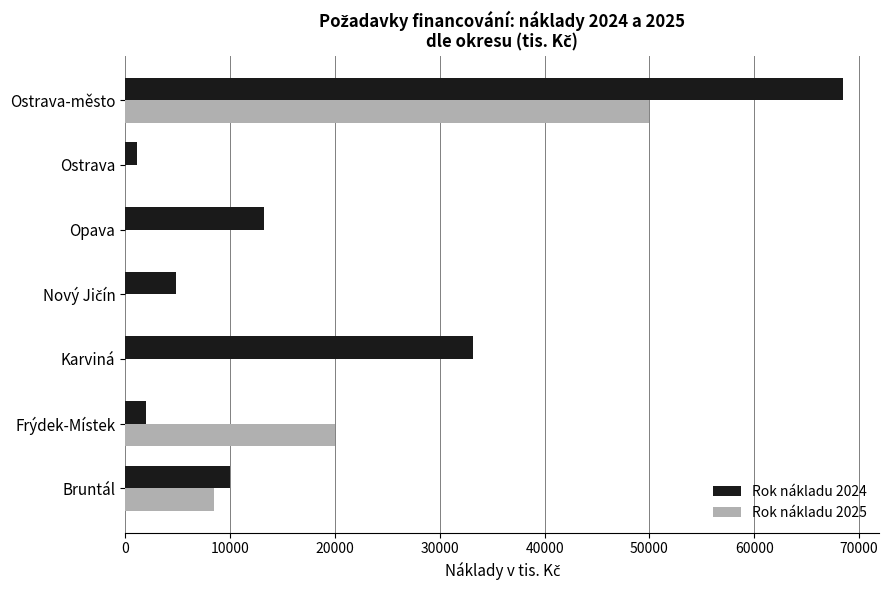

At which label is Rok nákladu 2025 closest to 25000?

Frýdek-Místek